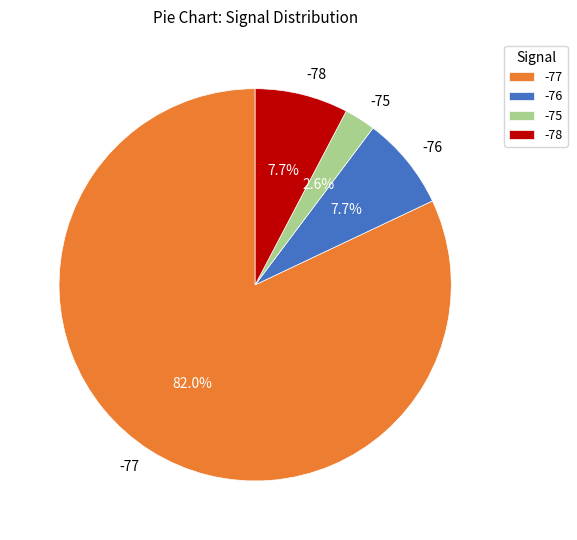

Is there any slice that represents more than half of the pie?

Yes